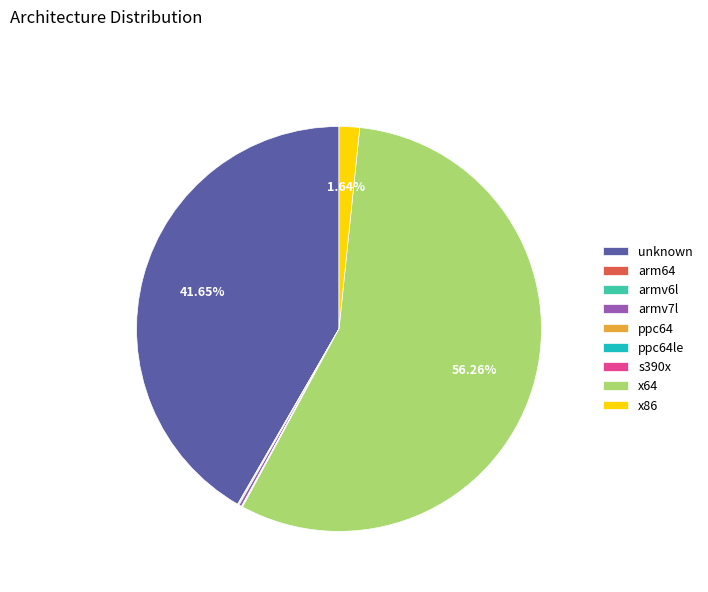

Between x86 and x64, which is larger?

x64